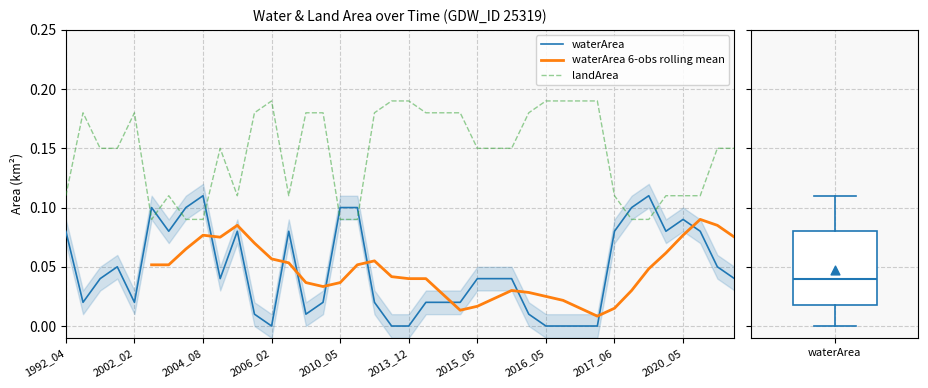

Which series contains the lowest Y value?

waterArea